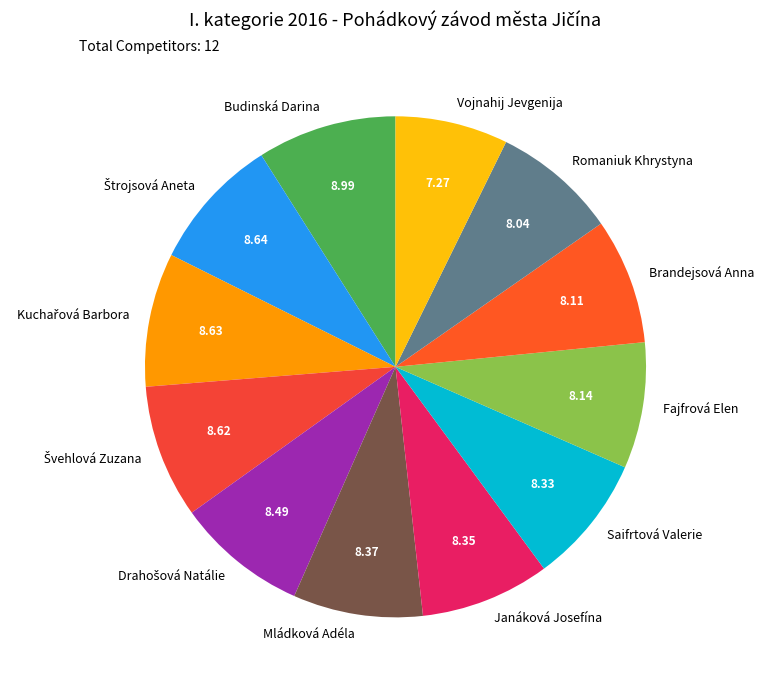

How many slices are in this pie chart?

12